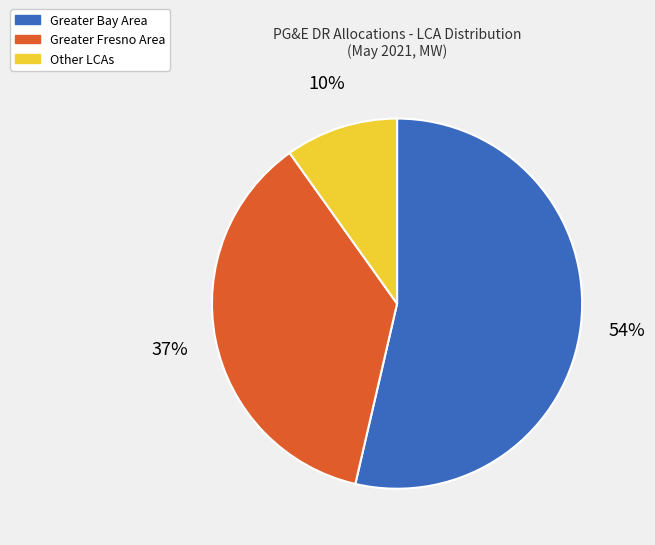

To the nearest percent, what is the difference between the largest and smallest slice percentages?

44%